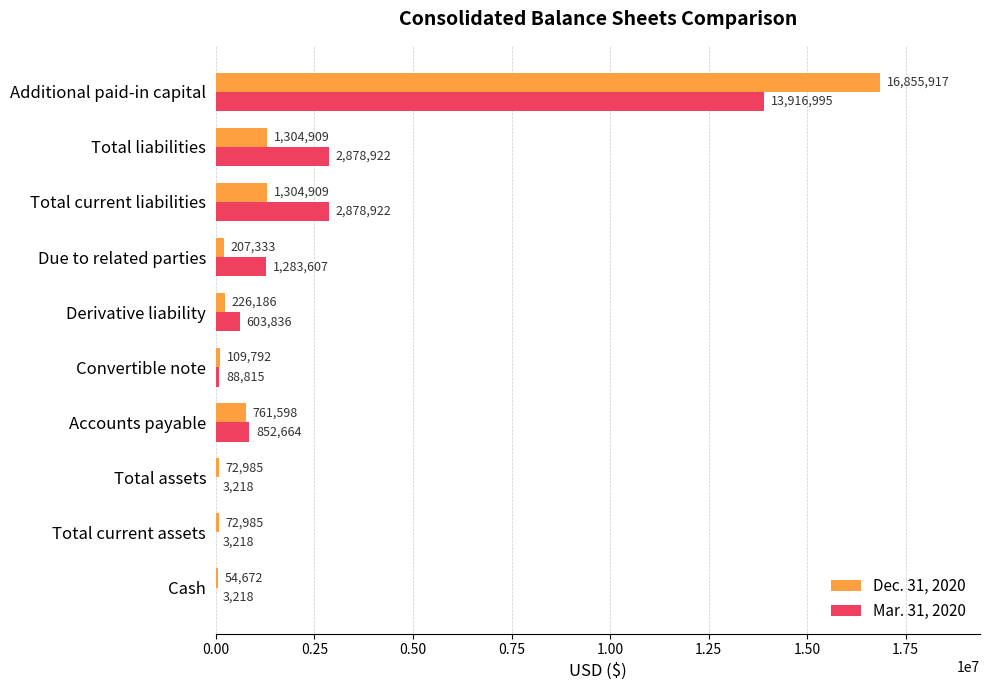

Is the value of Mar. 31, 2020 at Convertible note greater than the value of Dec. 31, 2020 at Total assets?

Yes